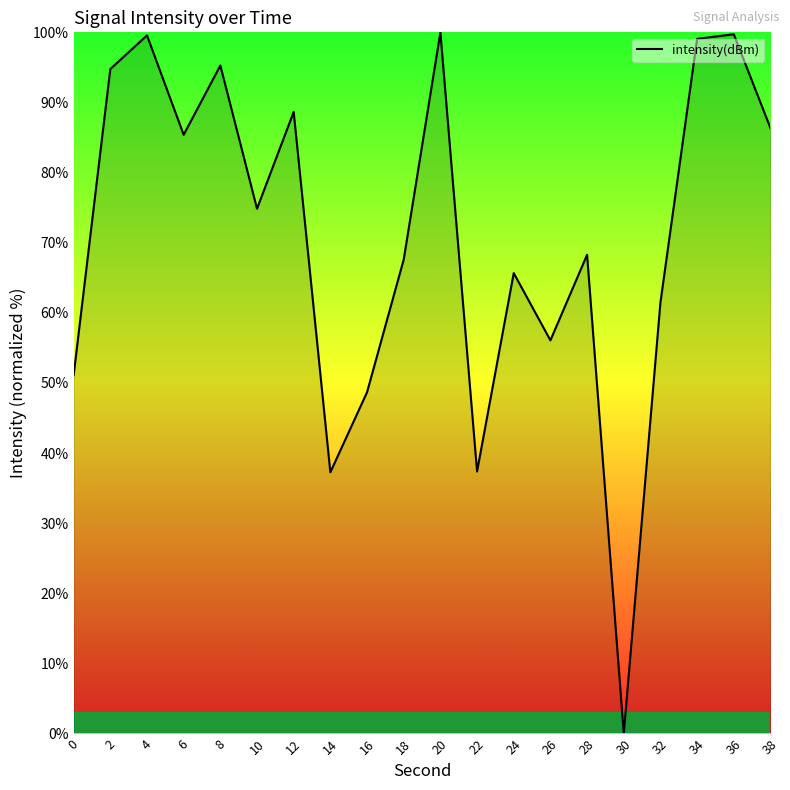

How many interior local peaks (higher than both neighbors) does the data have?

7